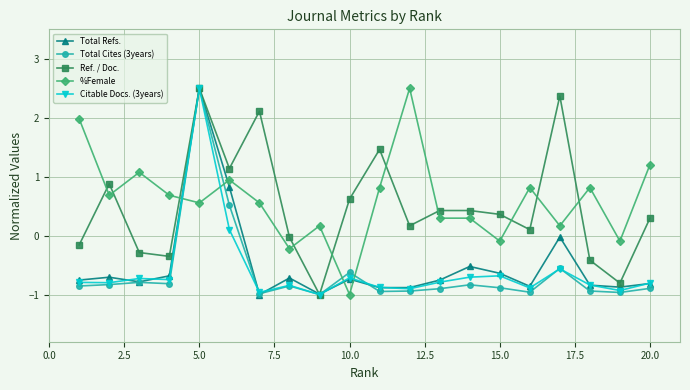

What is the greatest value displayed?

2.5